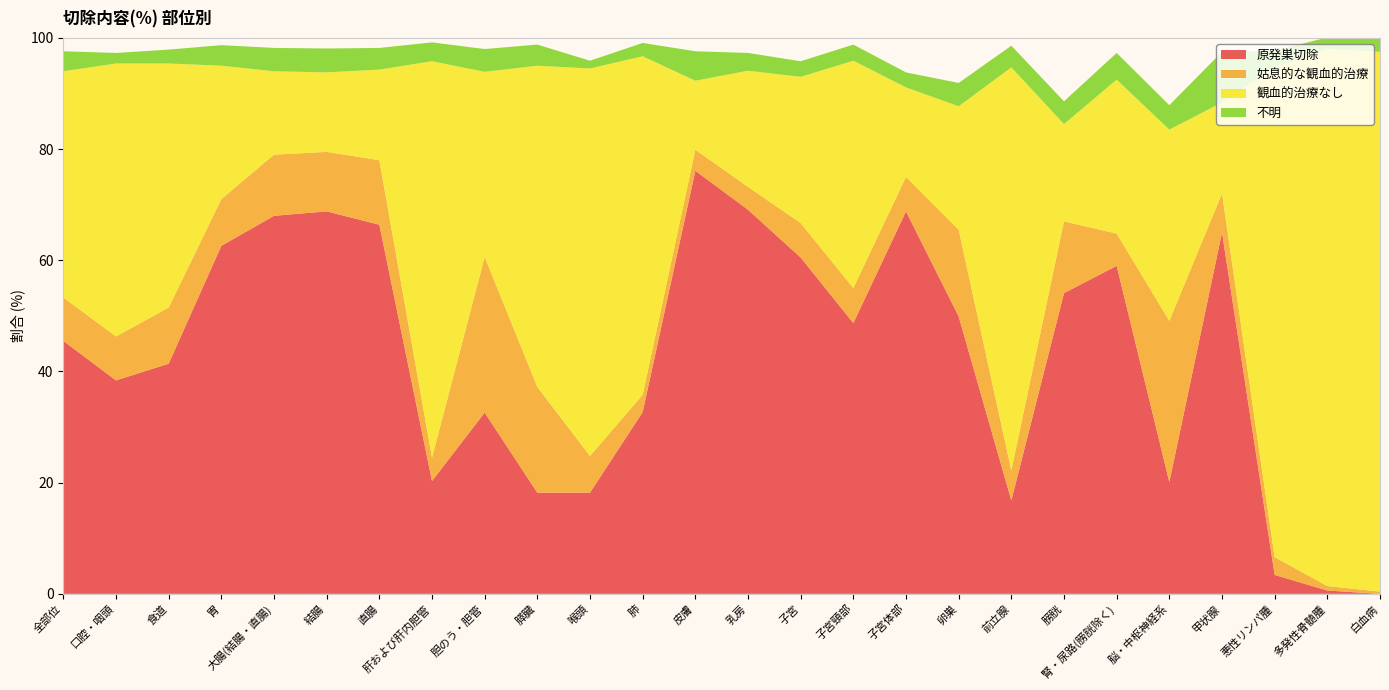

What is the maximum value for 原発巣切除?

76.1